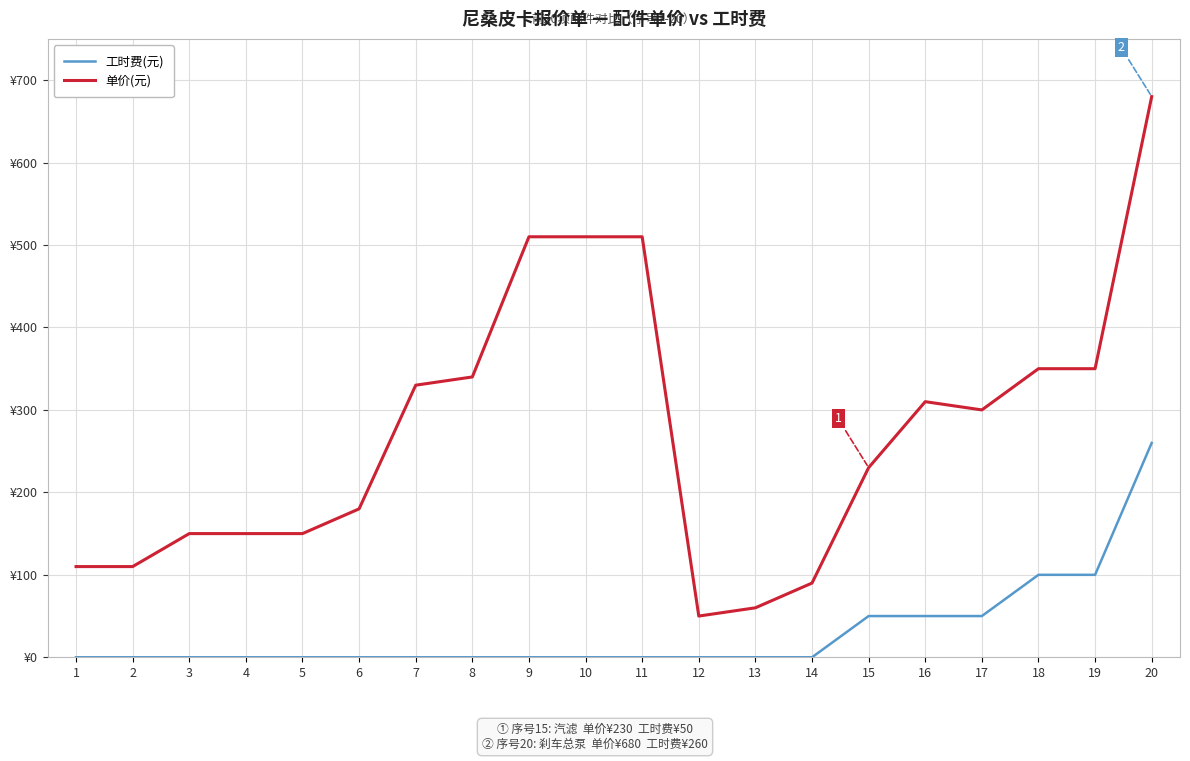

Which series has the widest spread of values?

单价(元)